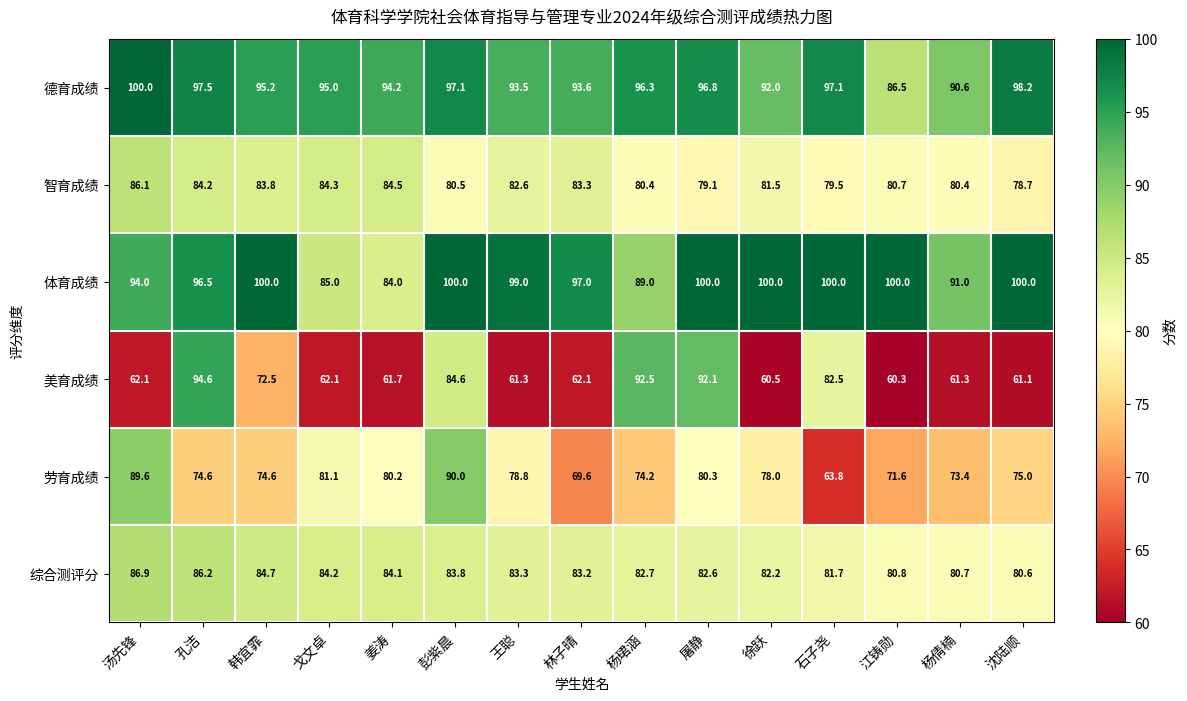

At how many categories does at least one series exceed 90?

15